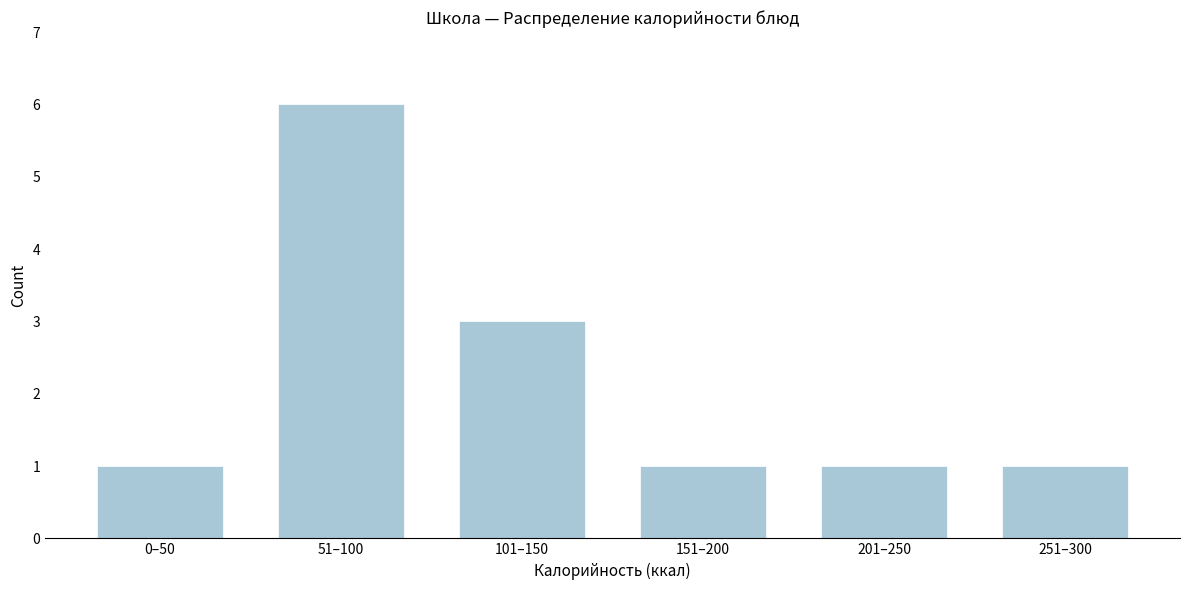

Reading left to right, transcribe all the data shown in this chart.

1	6	3	1	1	1